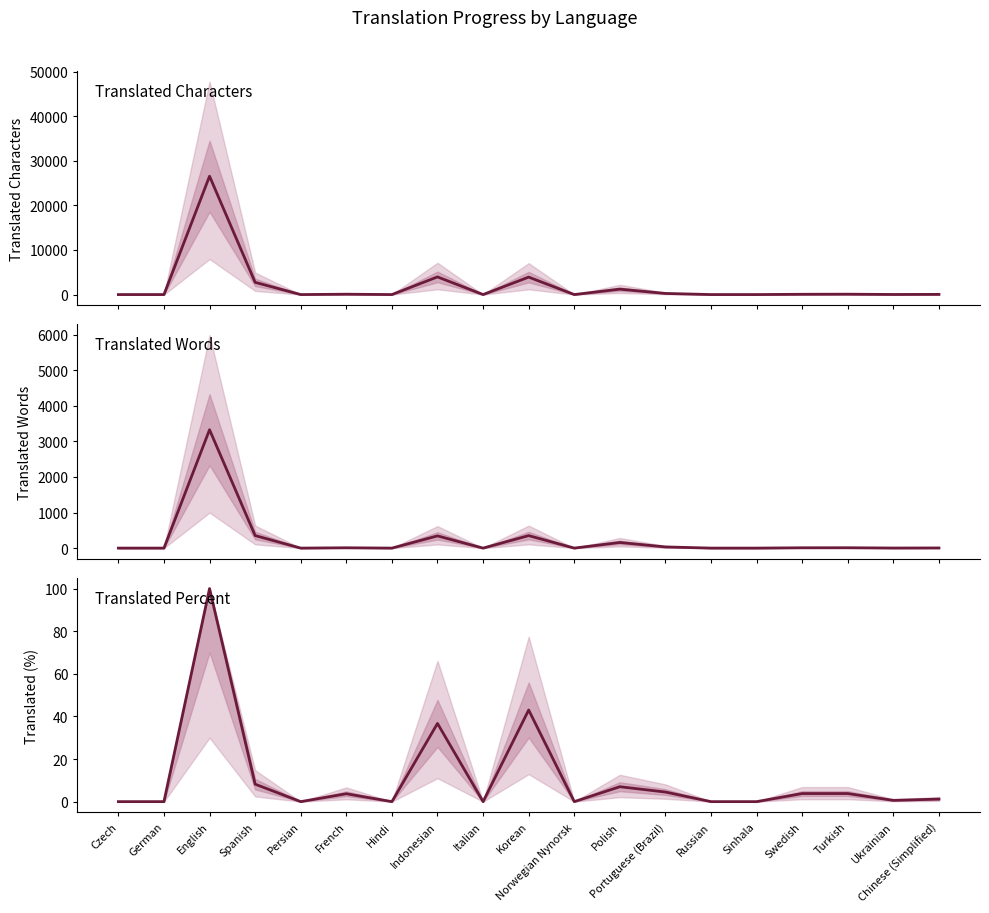

True or false: translated_words and translated_percent intersect in this chart.

False